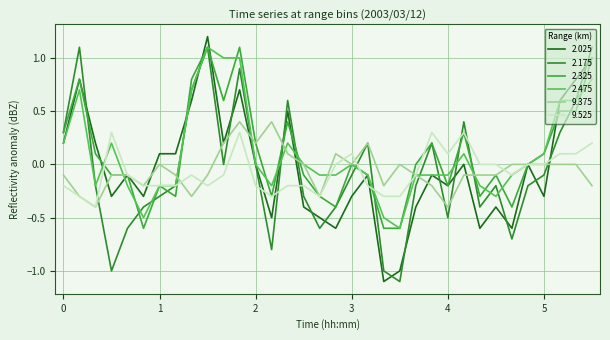

Does the chart have visible grid lines?

Yes